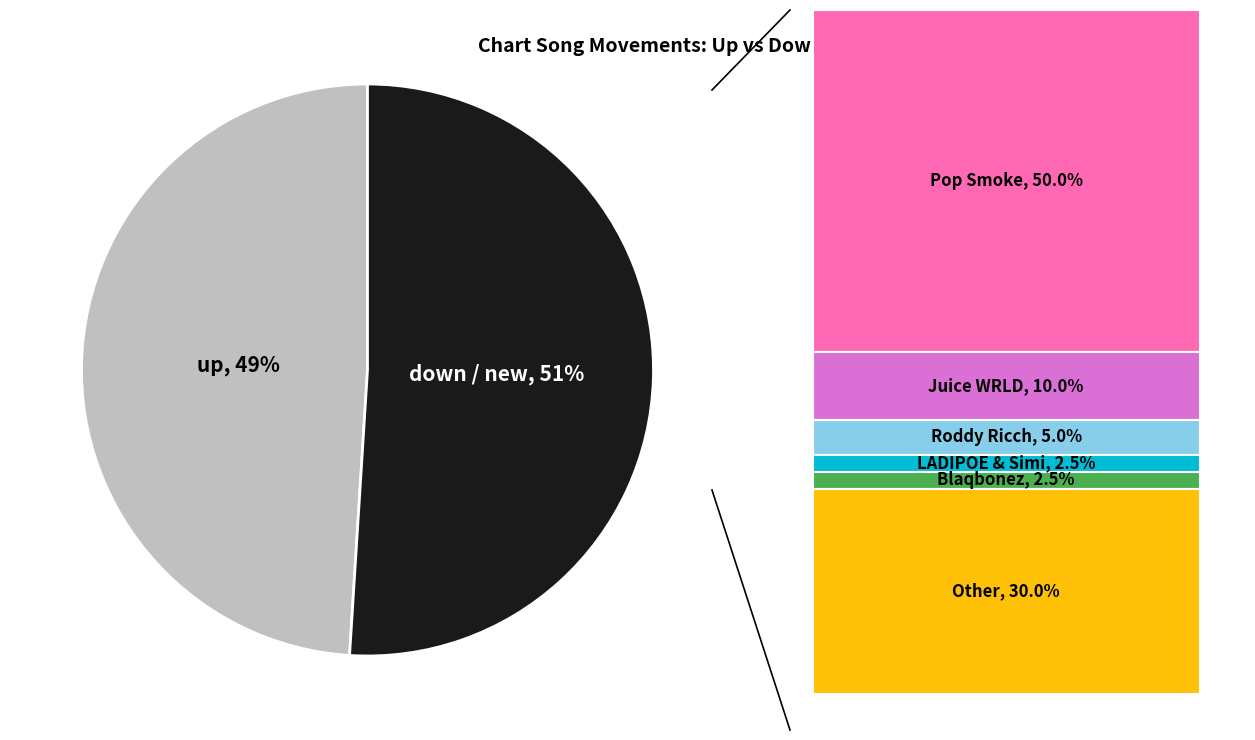

To the nearest percent, what is the difference between the largest and smallest slice percentages?

2%